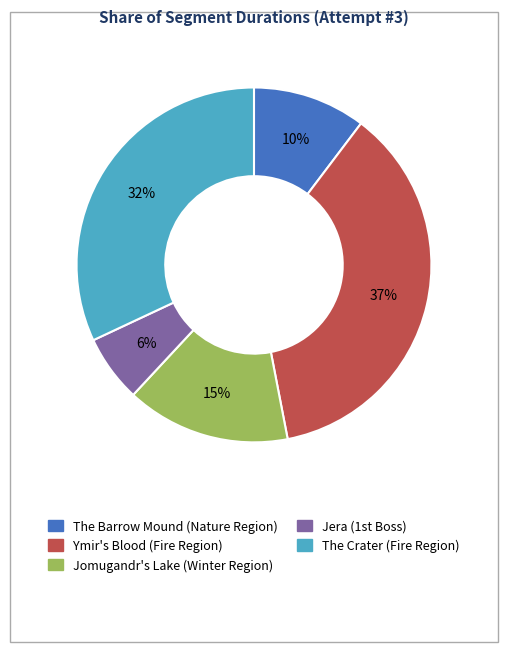

Which slice is the largest?

Ymir's Blood (Fire Region)